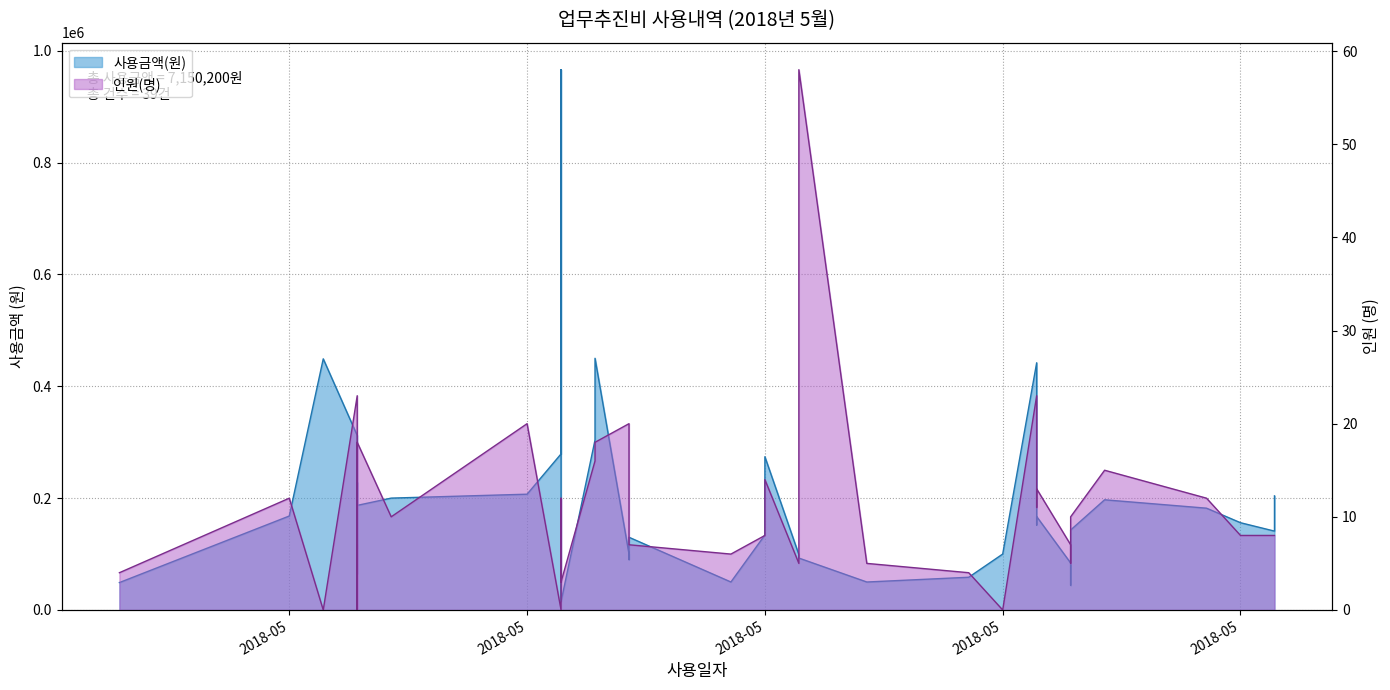

Which series has the largest total across all categories?

사용금액(원)